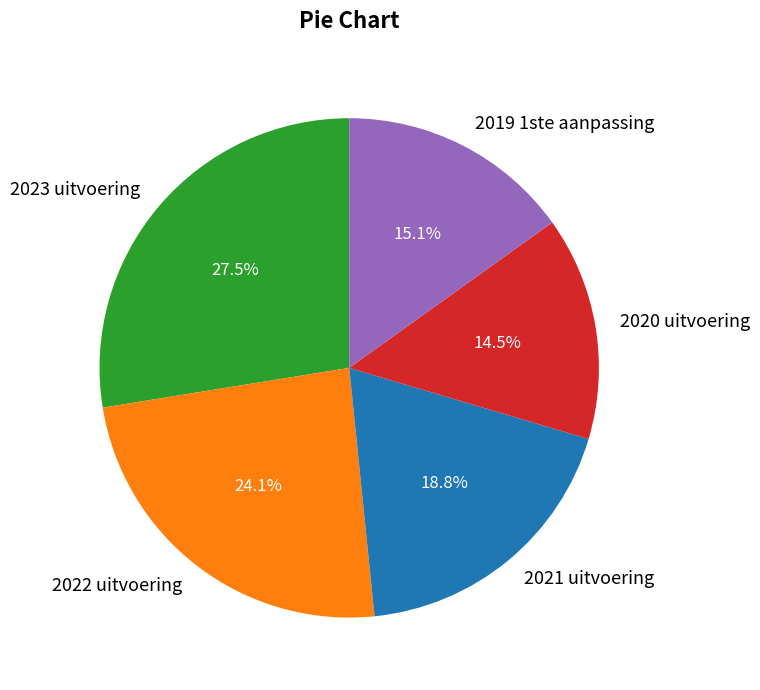

To the nearest percent, what is the average slice percentage?

20%